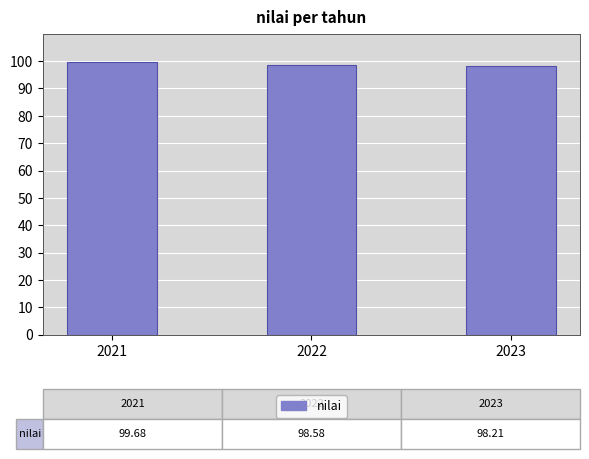

What is the difference between the values at 2021 and 2022?

1.1